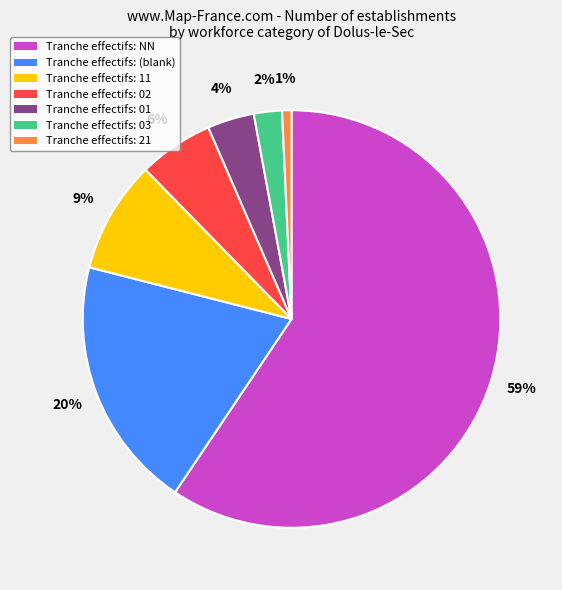

Rank the categories by value from lowest to highest.

Tranche effectifs: 21, Tranche effectifs: 03, Tranche effectifs: 01, Tranche effectifs: 02, Tranche effectifs: 11, Tranche effectifs: (blank), Tranche effectifs: NN